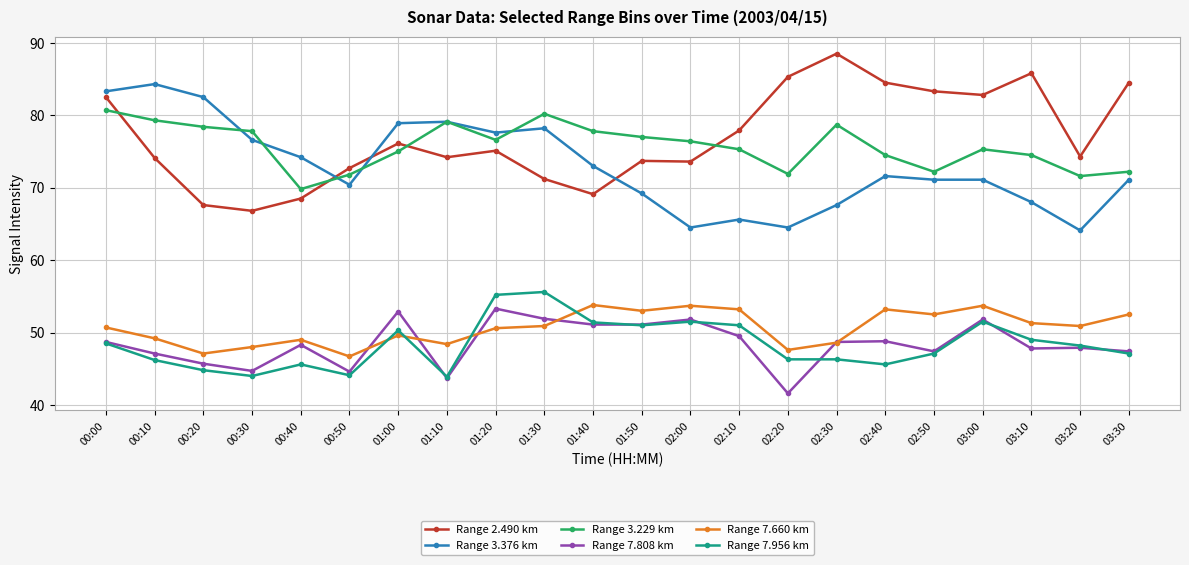

True or false: Range 7.808 km has a value of 67.3 at 00:40.

False